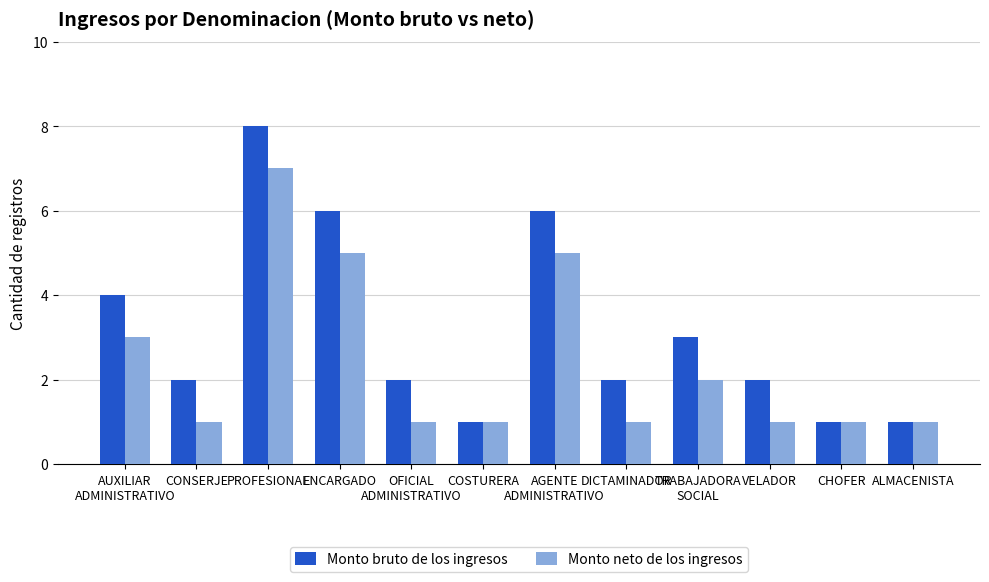

What is the label of the 10th bar from the left?

VELADOR